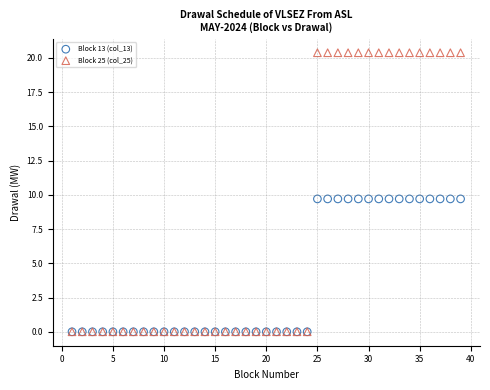

Which series has the largest Y range (max minus min)?

Block 25 (col_25)